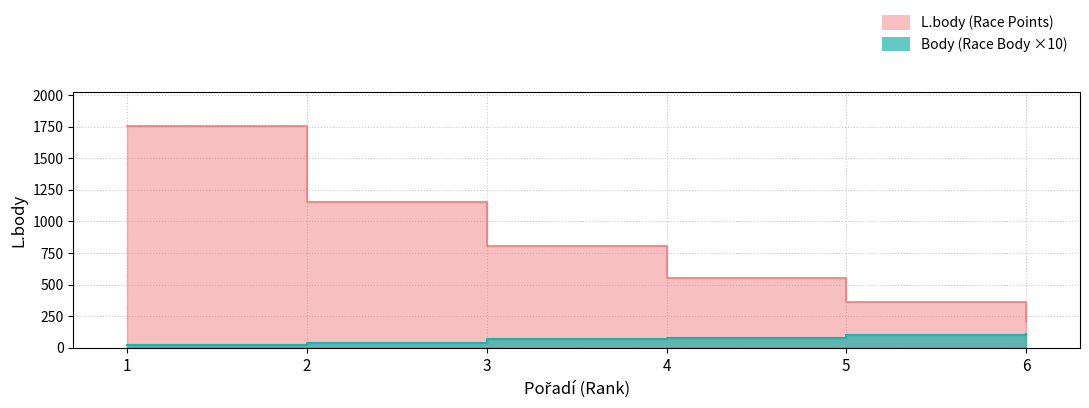

The value of Body at 3 is 70. True or false?

True